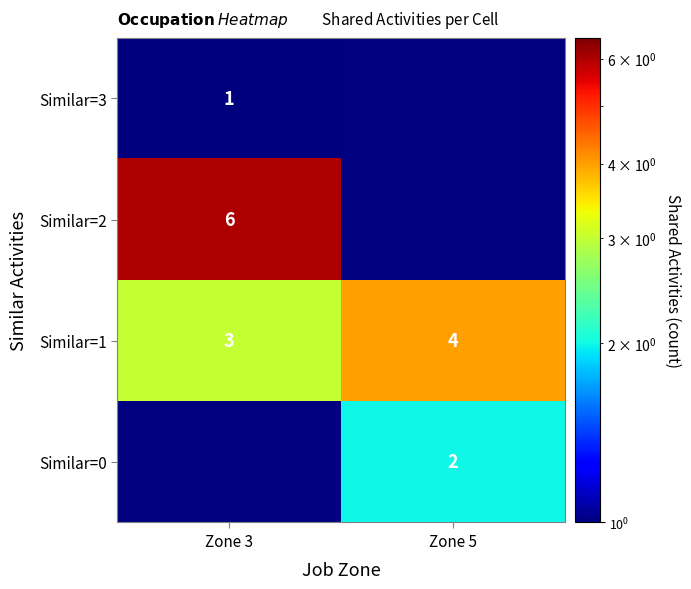

True or false: Similar=3 has a value of 1 at Zone 3.

True